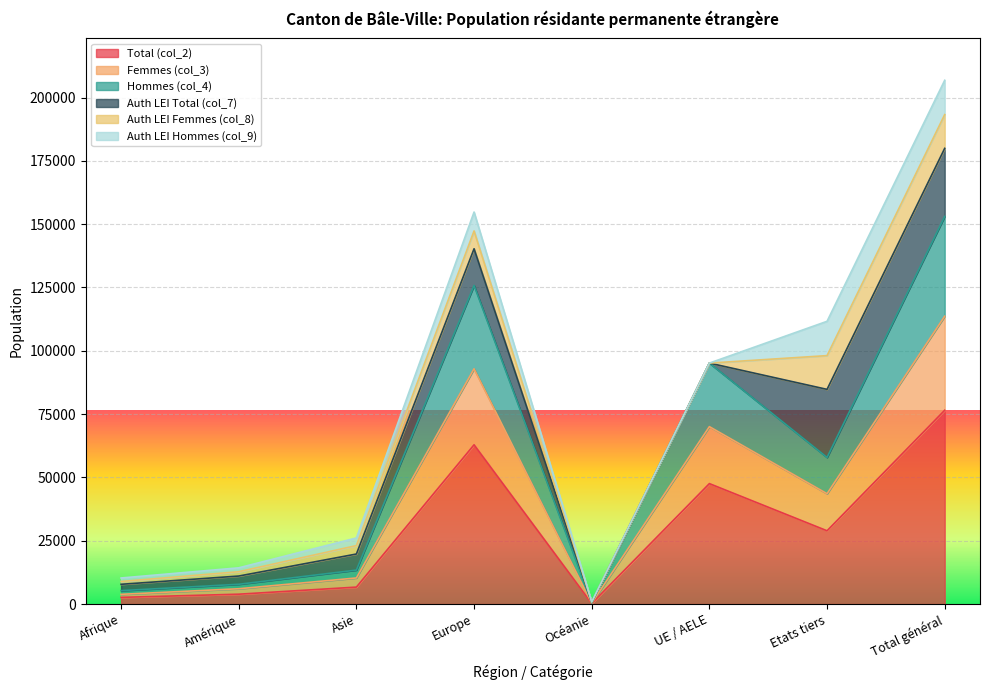

What are all the series names shown in the legend?

Total (col_2), Femmes (col_3), Hommes (col_4), Auth LEI Total (col_7), Auth LEI Femmes (col_8), Auth LEI Hommes (col_9)